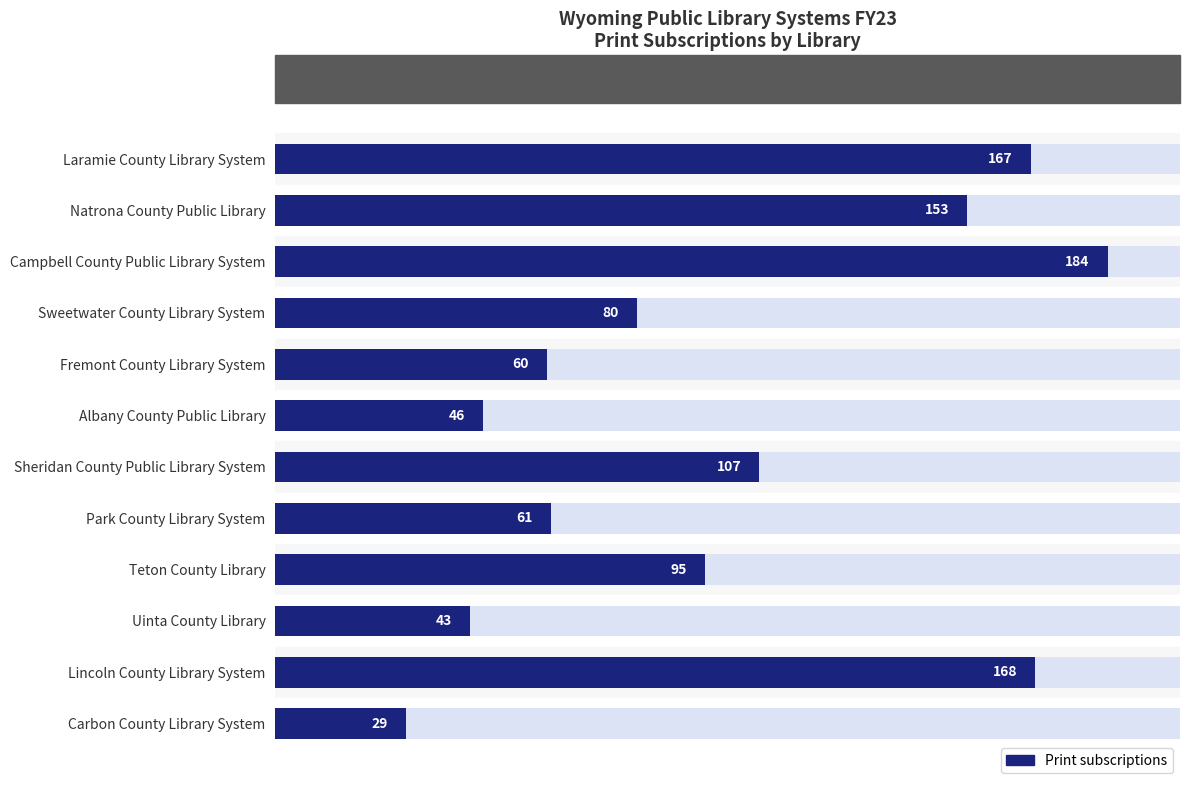

Rank the categories by value from lowest to highest.

Carbon County Library System, Uinta County Library, Albany County Public Library, Fremont County Library System, Park County Library System, Sweetwater County Library System, Teton County Library, Sheridan County Public Library System, Natrona County Public Library, Laramie County Library System, Lincoln County Library System, Campbell County Public Library System